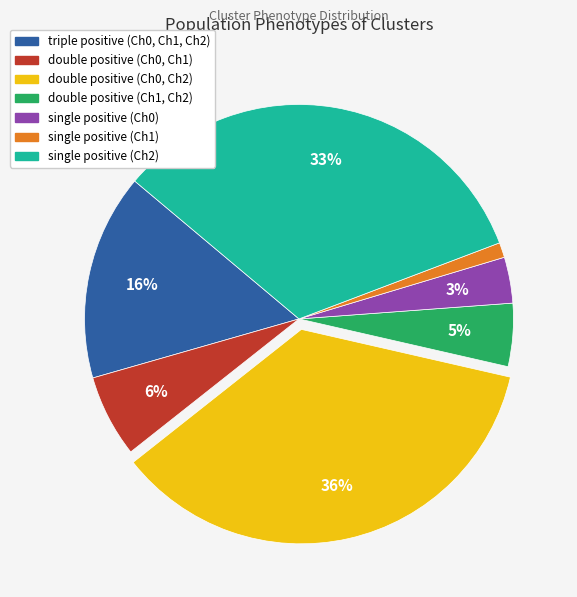

Is there any slice that represents more than half of the pie?

No